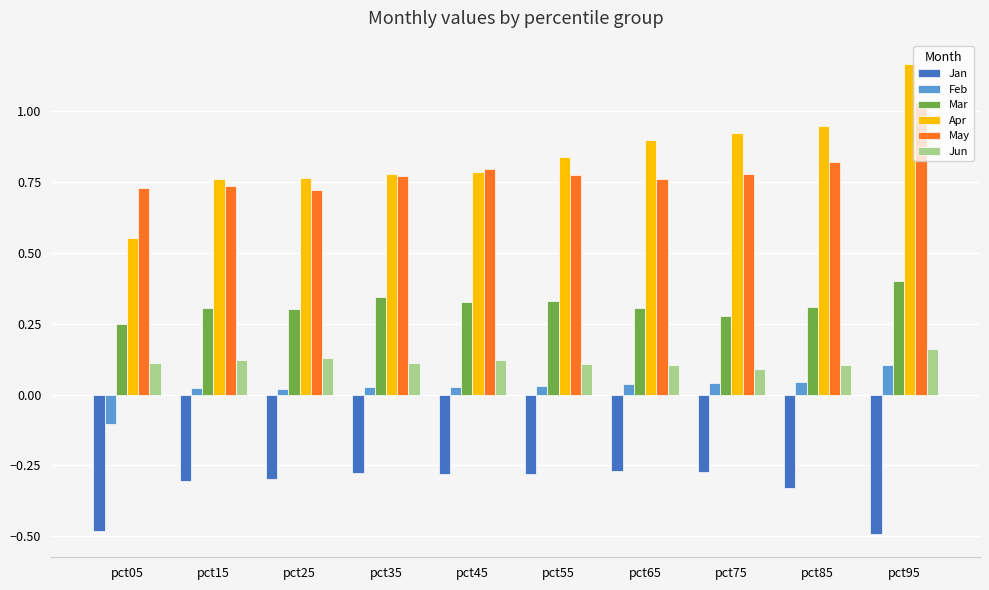

At which category is the sum across all series the highest?

pct95